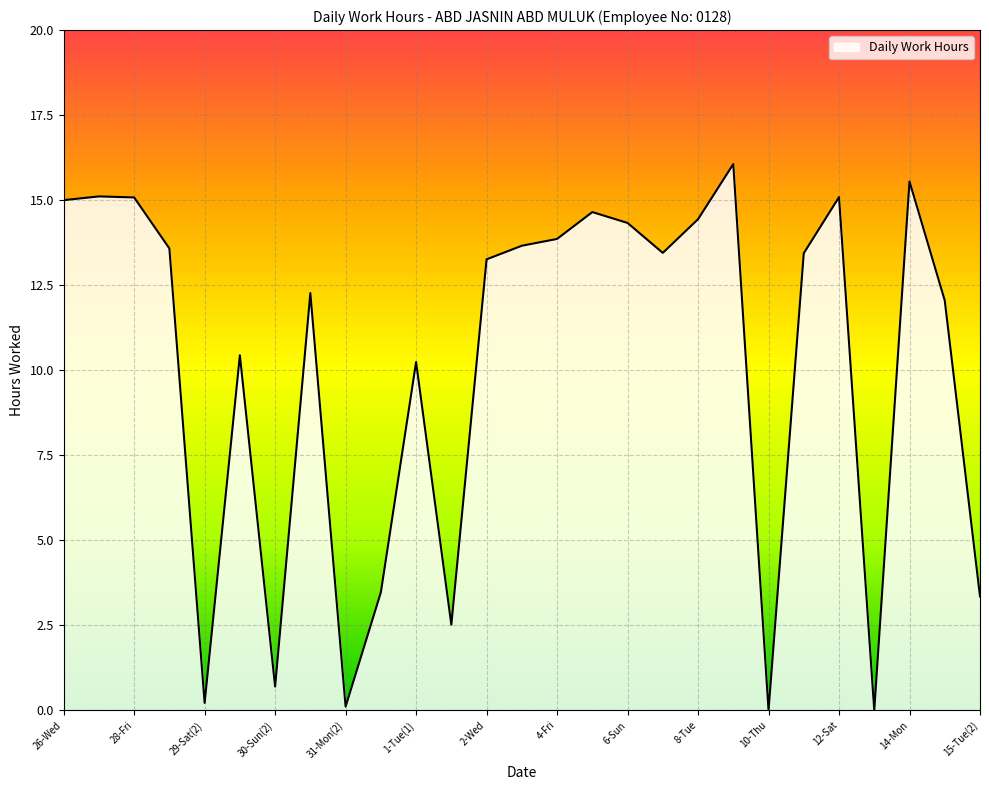

What is the difference between the maximum and minimum values?

16.1